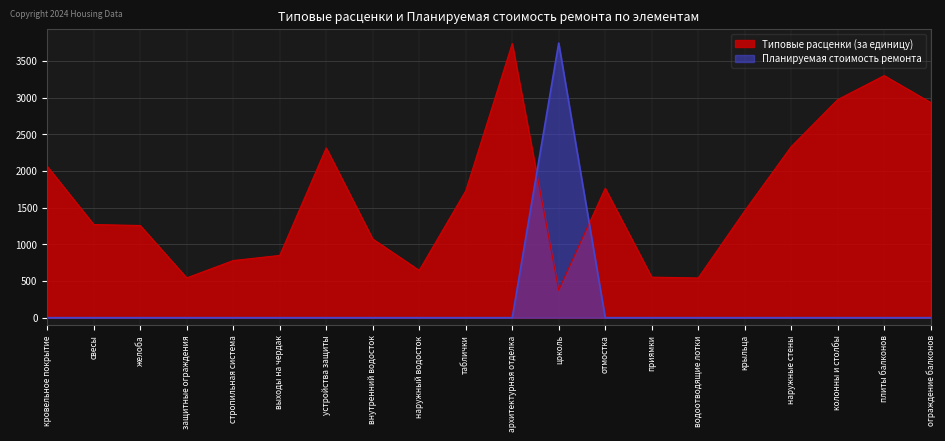

Reading left to right, what are all the values shown in this chart?

Типовые расценки (за единицу): 2062.8	1269.7	1256.0	542.3	778.8	848.8	2313.3	1072.5	644.9	1727.4	3735.1	374.2	1763.2	552.6	541.4	1455.0	2331.0	2971.8	3298.8	2931.9
Планируемая стоимость ремонта: 0.0	0.0	0.0	0.0	0.0	0.0	0.0	0.0	0.0	0.0	0.0	3742.2	0.0	0.0	0.0	0.0	0.0	0.0	0.0	0.0